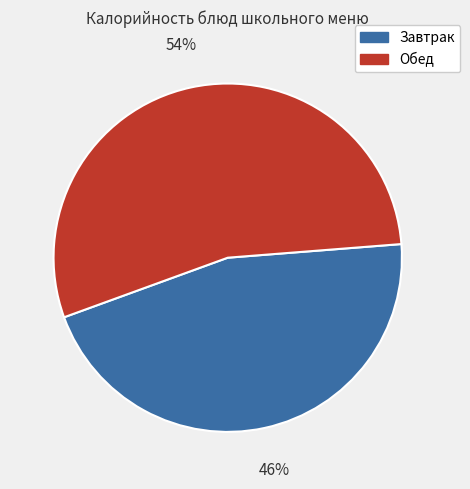

Count the number of slices in the pie.

2